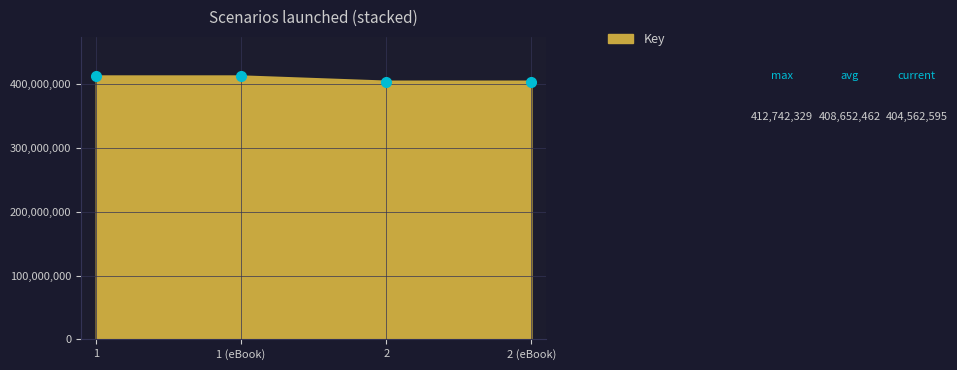

What is the smallest value displayed?

404562595